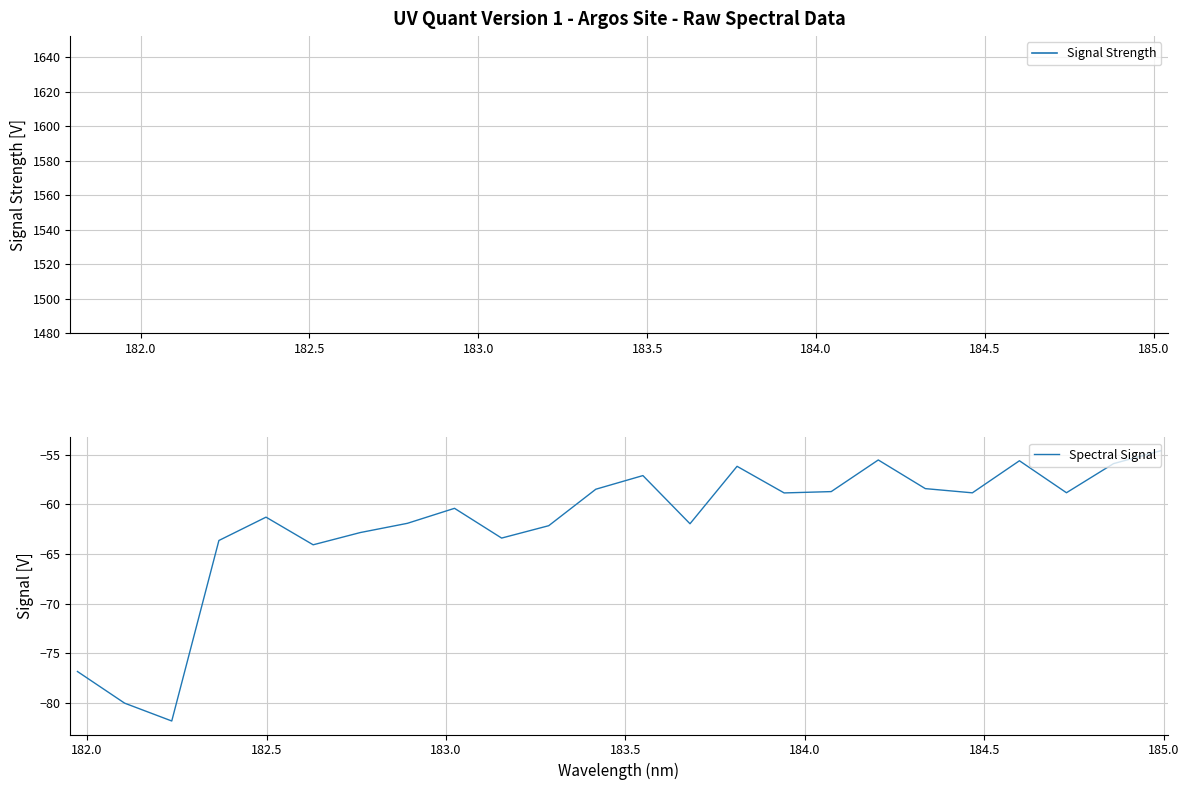

What is the maximum value shown in the chart?

-54.6